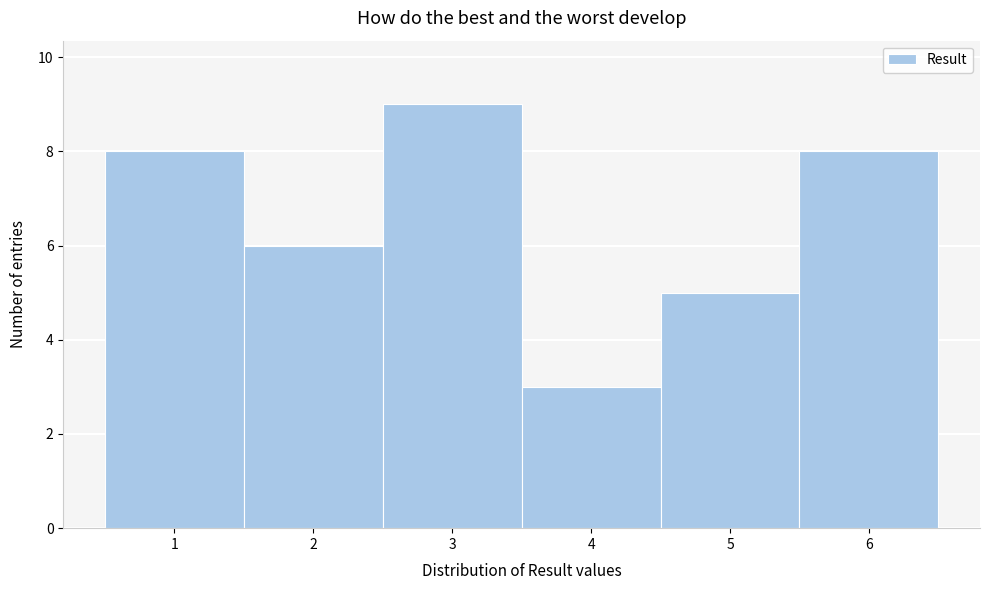

Which range on the x-axis has the tallest bar?

2.5 to 3.5